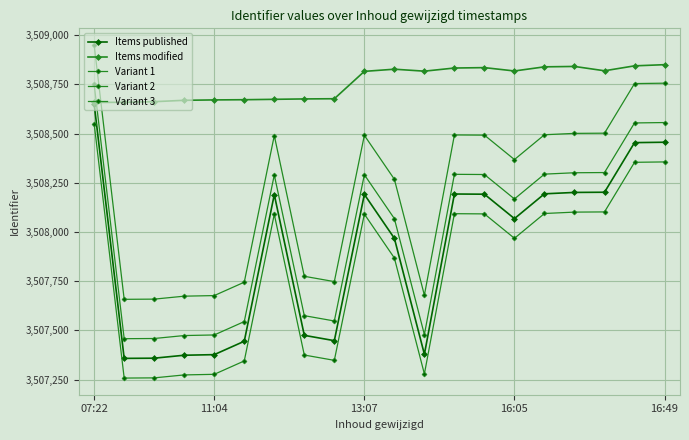

What is the sum of all Items published values?

70158174